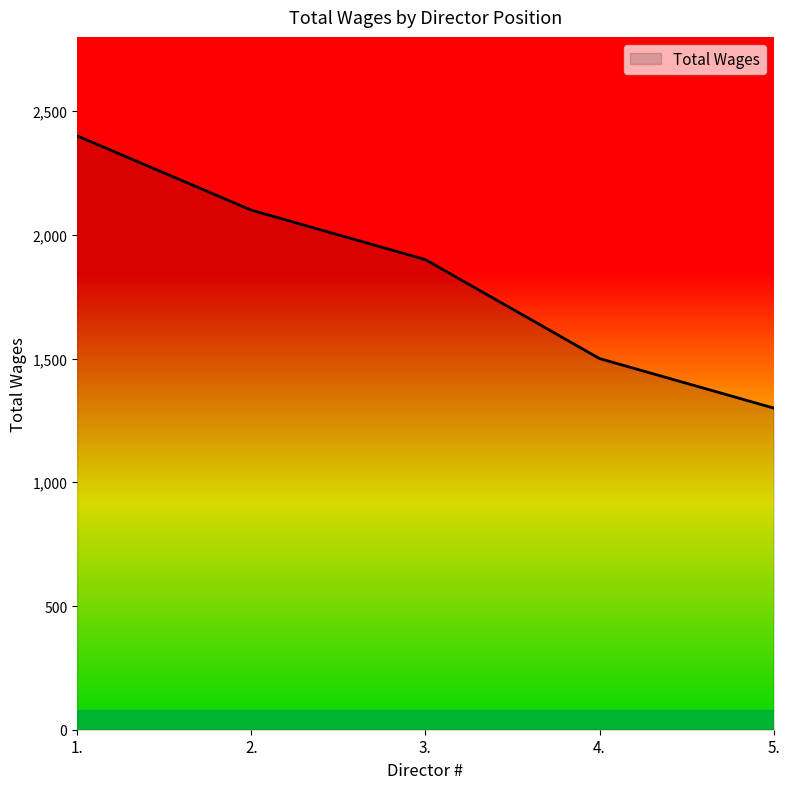

What is the smallest value displayed?

1300